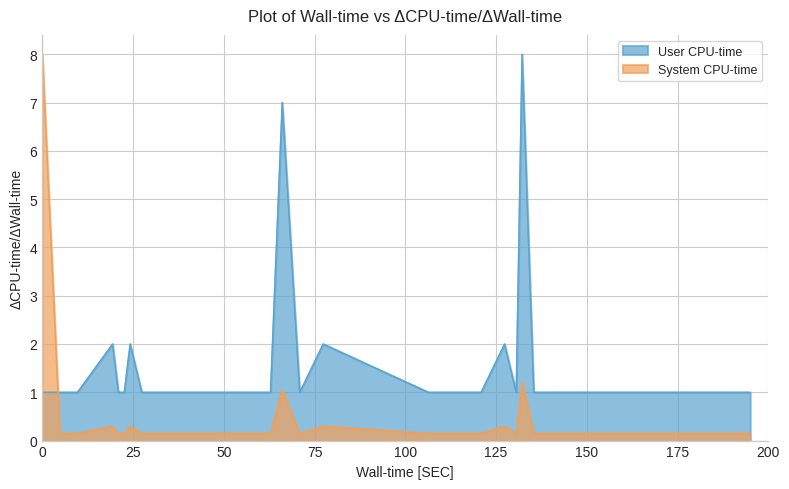

Rank the series by their average value, from highest to lowest.

User CPU-time, System CPU-time